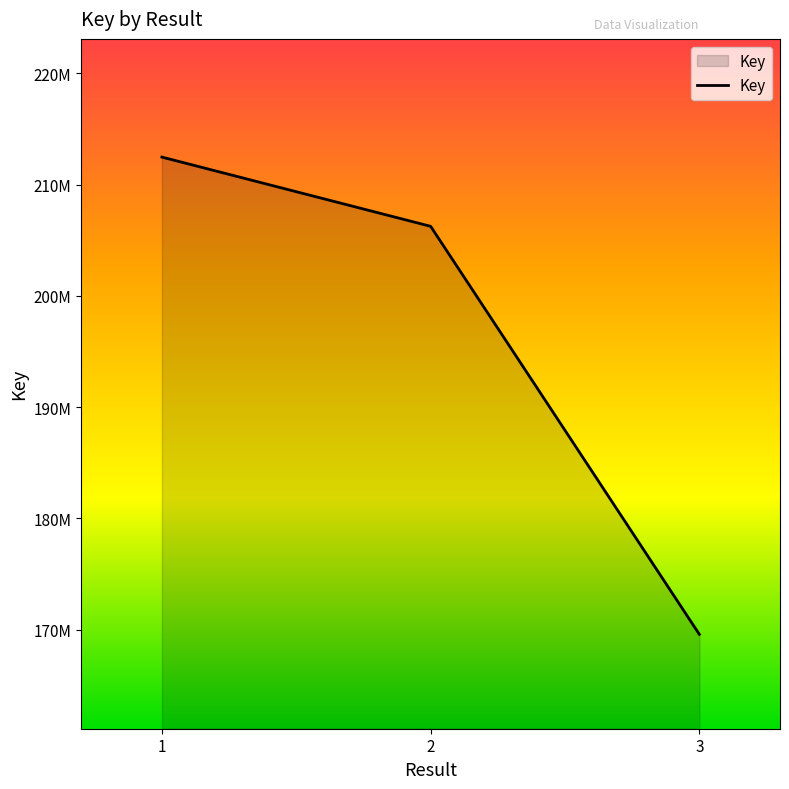

Does the chart display data point markers on the line(s)?

No